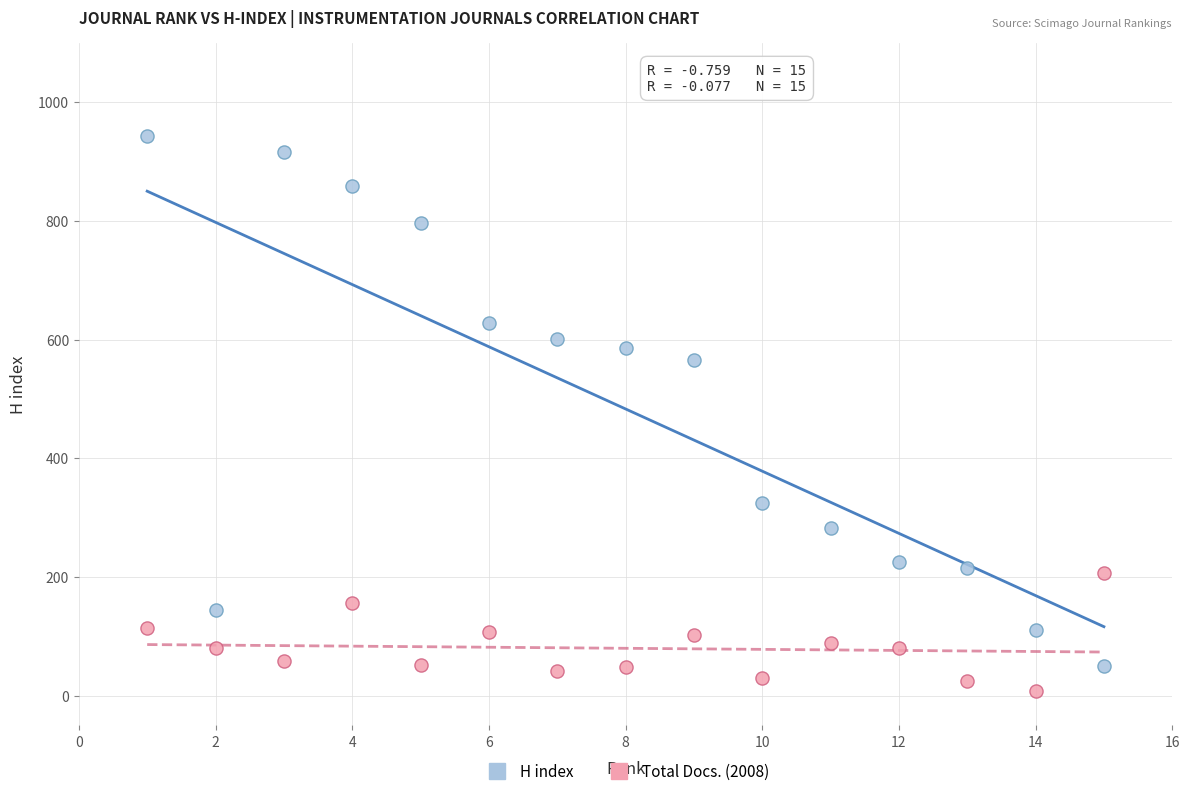

Which series reaches the maximum Y coordinate?

H index